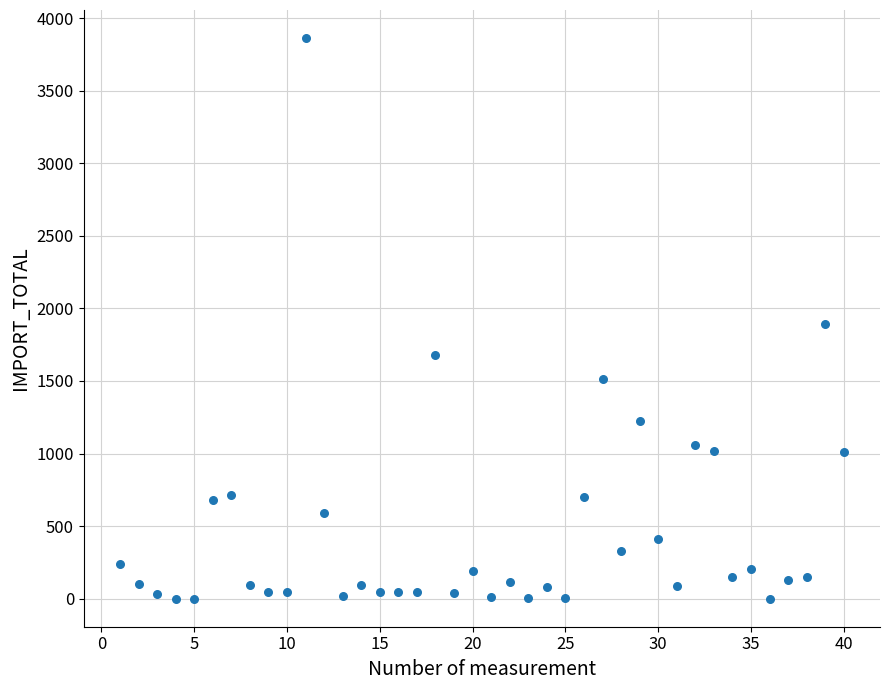

What is the range of X values (max minus min)?

39.0